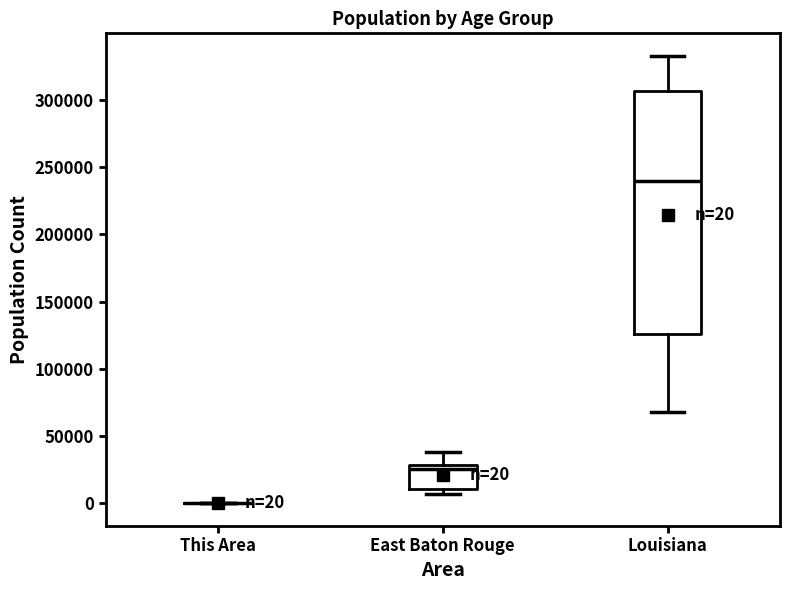

Which box is the tallest, from its lower edge to its upper edge?

Louisiana